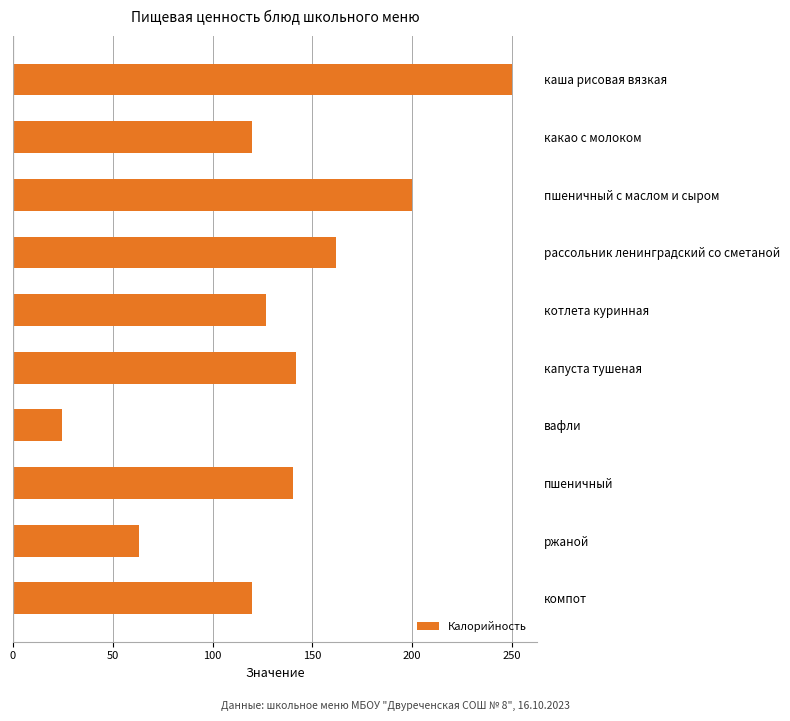

Reading top to bottom, extract all data points from this chart.

250.0	120.0	200.0	161.9	127.0	142.0	24.7	140.2	63.0	120.0